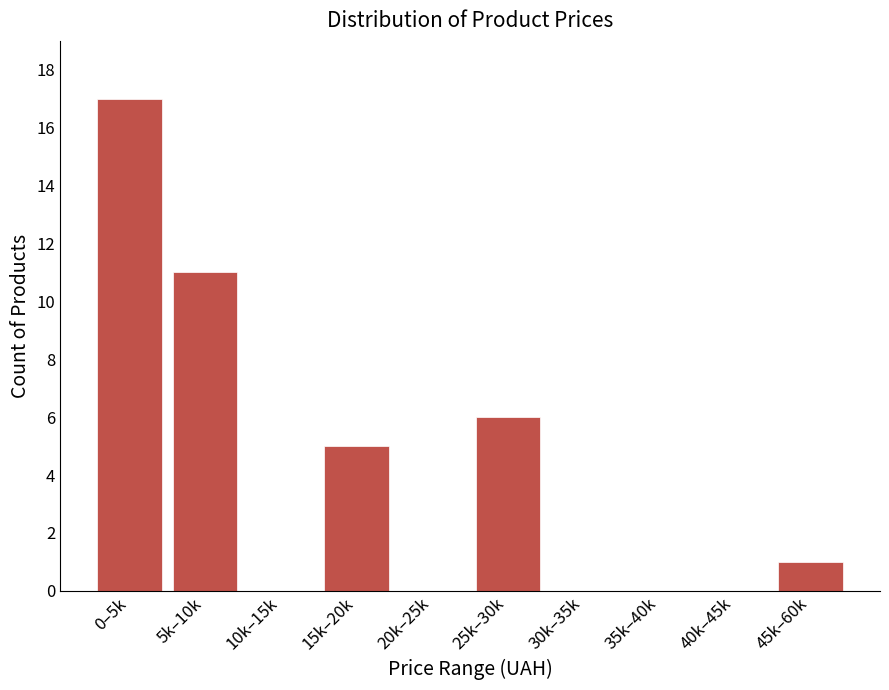

Reading left to right, extract all data points from this chart.

0–5k=17	5k–10k=11	10k–15k=0	15k–20k=5	20k–25k=0	25k–30k=6	30k–35k=0	35k–40k=0	40k–45k=0	45k–60k=1